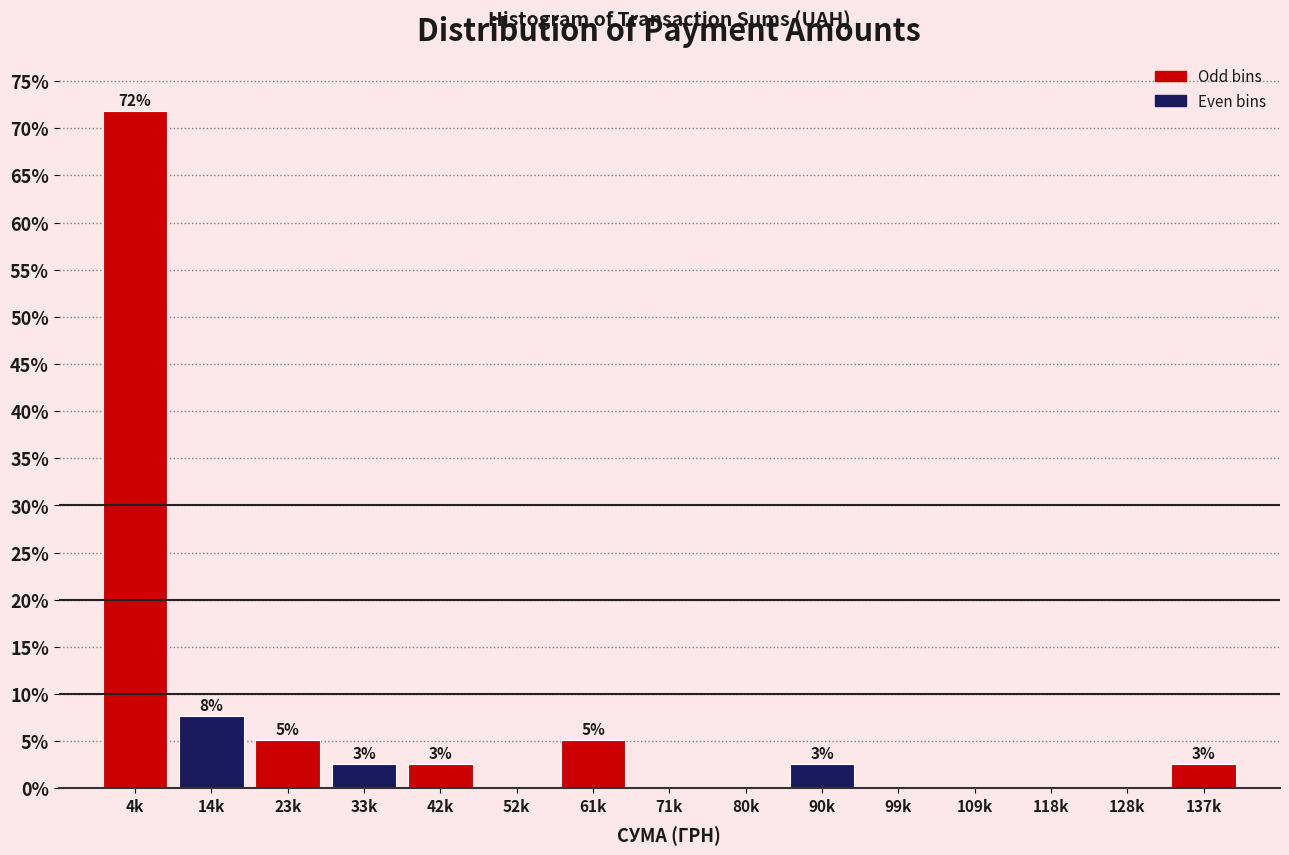

Are the bars horizontal?

No